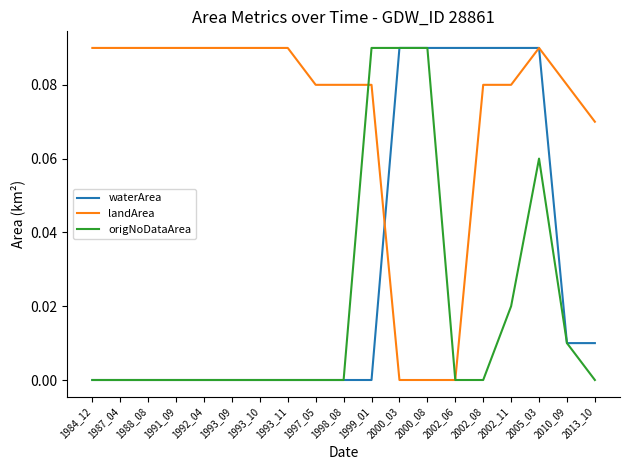

How many landArea values are between 0 and 1?

19